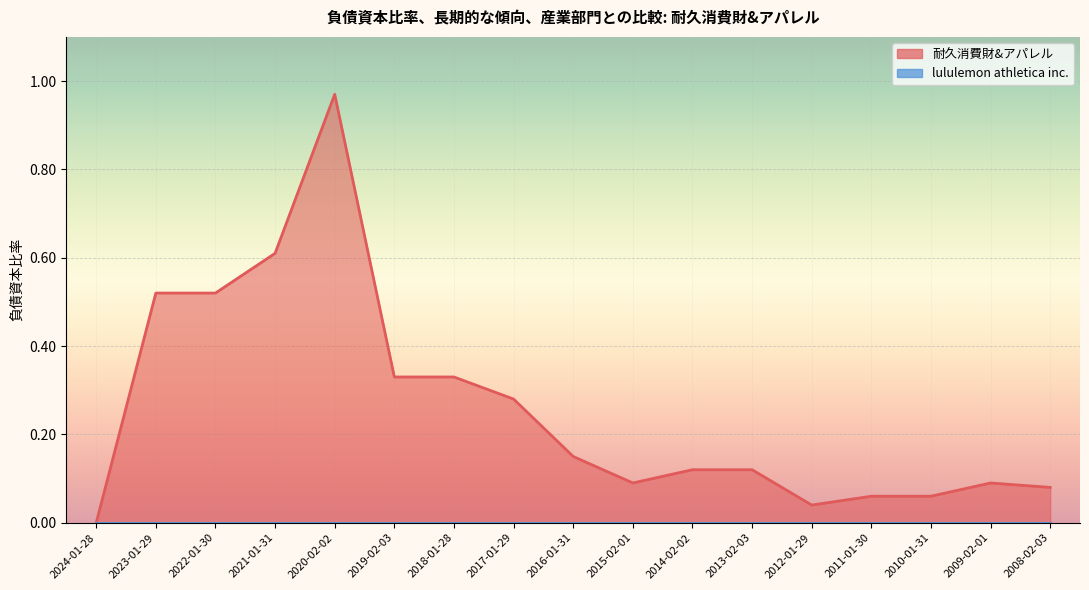

List the labels in order of value, smallest first.

2024-01-28, 2012-01-29, 2011-01-30, 2010-01-31, 2008-02-03, 2015-02-01, 2009-02-01, 2014-02-02, 2013-02-03, 2016-01-31, 2017-01-29, 2019-02-03, 2018-01-28, 2023-01-29, 2022-01-30, 2021-01-31, 2020-02-02